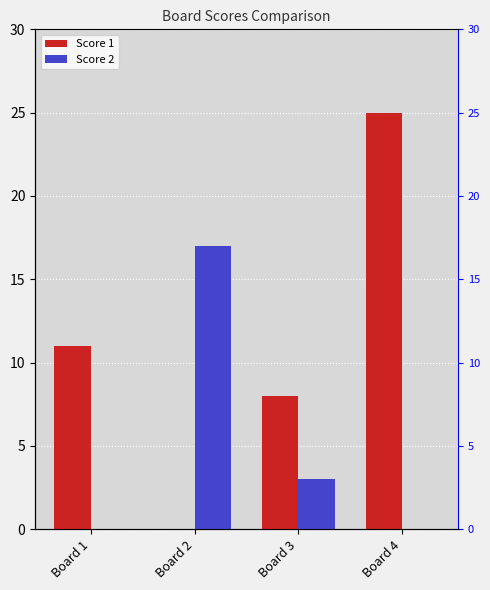

Is it true that Score 1 equals 38 at Board 4?

False